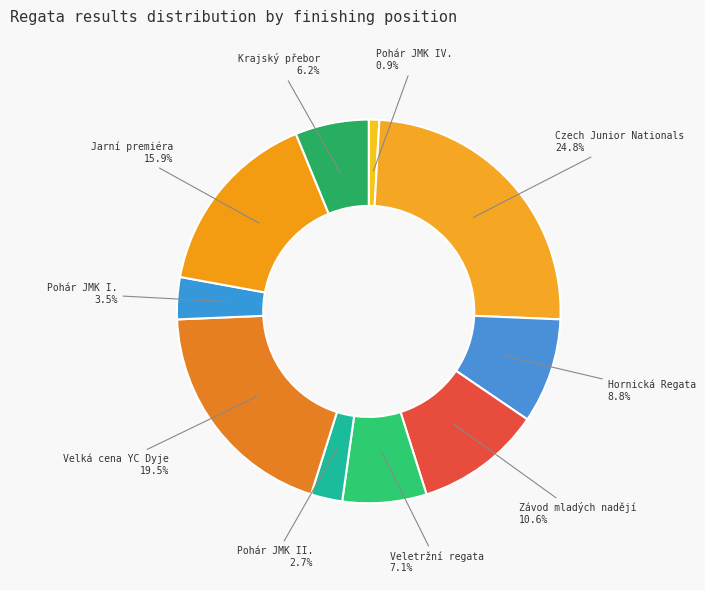

Between Pohár JMK IV. and Czech Junior Nationals, which is larger?

Czech Junior Nationals